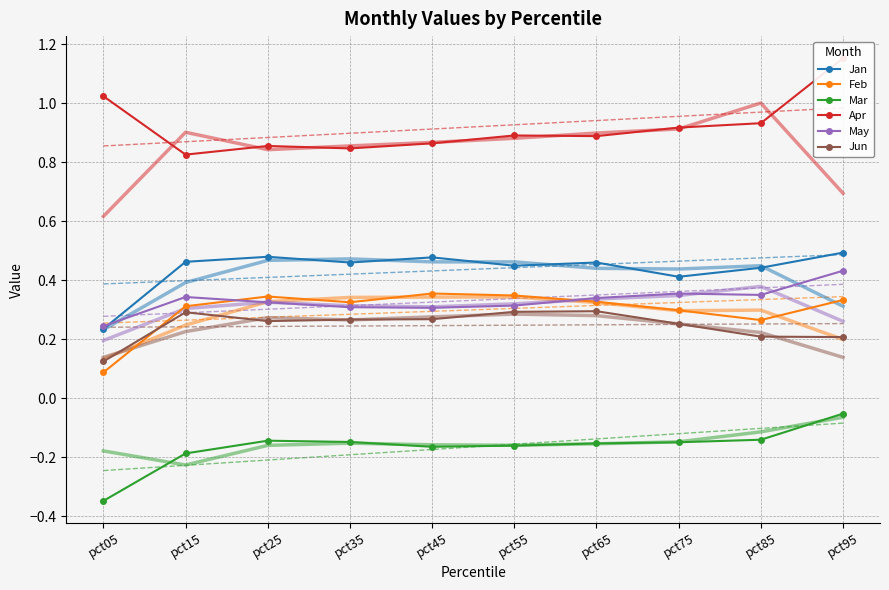

Reading left to right, extract all data points from this chart.

Jan: 0.2	0.5	0.5	0.5	0.5	0.4	0.5	0.4	0.4	0.5
Feb: 0.1	0.3	0.3	0.3	0.4	0.3	0.3	0.3	0.3	0.3
Mar: -0.3	-0.2	-0.1	-0.1	-0.2	-0.2	-0.2	-0.1	-0.1	-0.1
Apr: 1.0	0.8	0.9	0.8	0.9	0.9	0.9	0.9	0.9	1.2
May: 0.2	0.3	0.3	0.3	0.3	0.3	0.3	0.4	0.4	0.4
Jun: 0.1	0.3	0.3	0.3	0.3	0.3	0.3	0.3	0.2	0.2